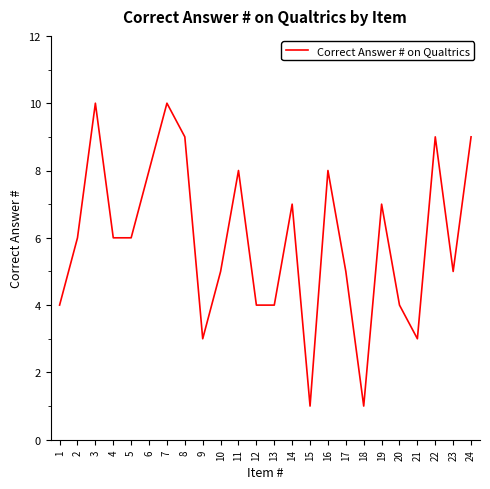

The value at 12 is 3. True or false?

False